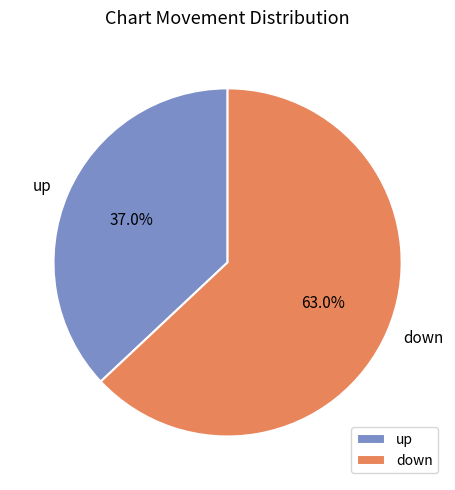

To the nearest percent, what is the average slice percentage?

50%